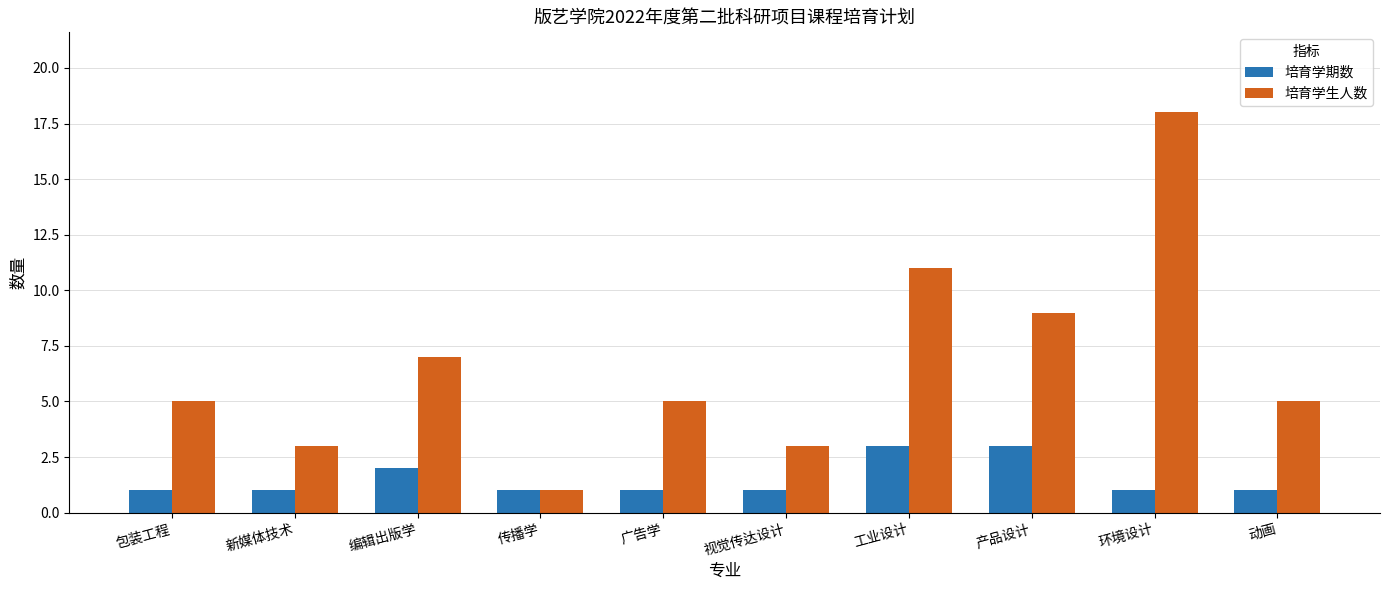

Is the value of 培育学期数 at 编辑出版学 greater than the value of 培育学生人数 at 广告学?

No